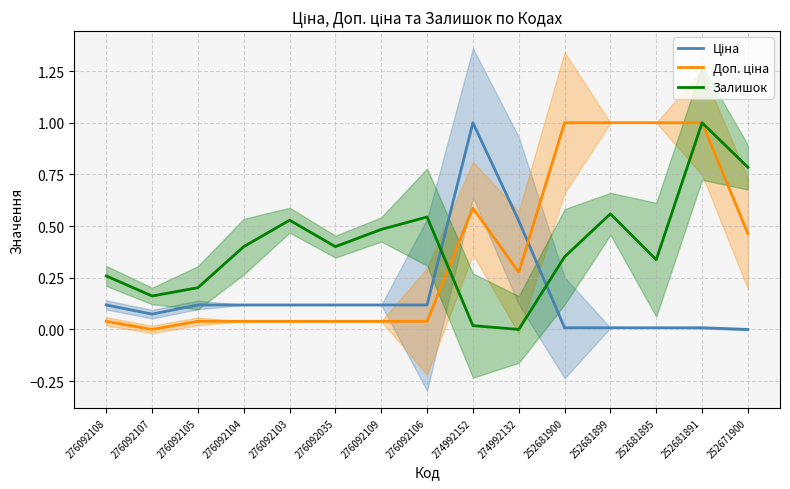

List the labels in order of Ціна value, smallest first.

252671900, 252681900, 252681899, 252681895, 252681891, 276092107, 276092108, 276092105, 276092104, 276092103, 276092035, 276092109, 276092106, 274992132, 274992152